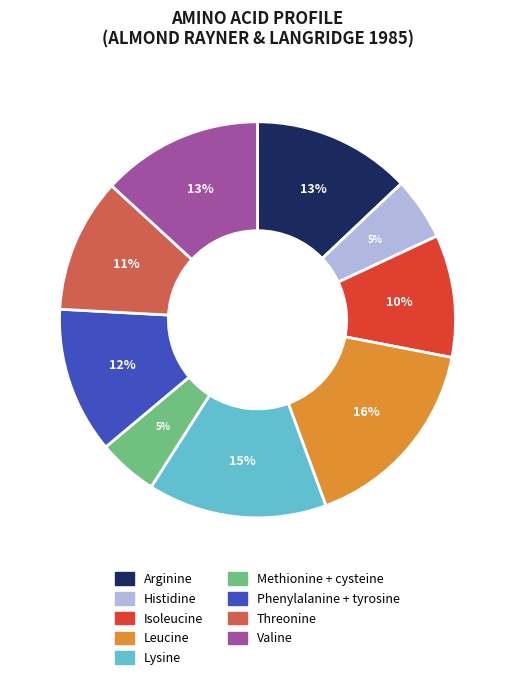

Which slice is the largest?

Leucine